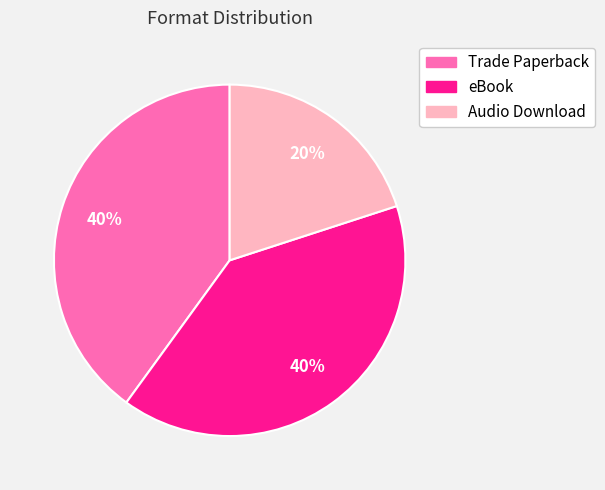

Does eBook account for over 50% of the chart?

No